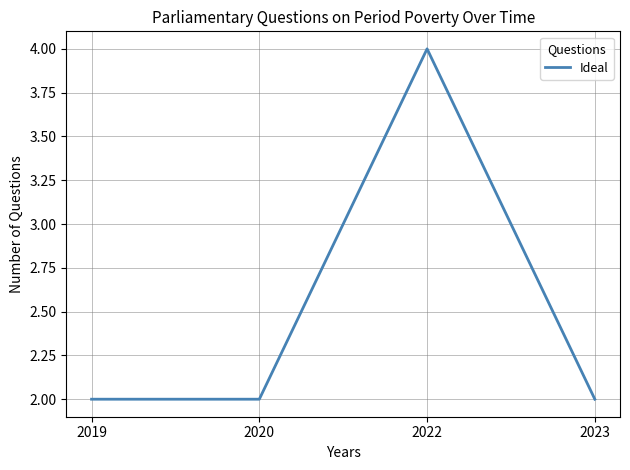

At which category does the chart reach its peak across all series?

2022